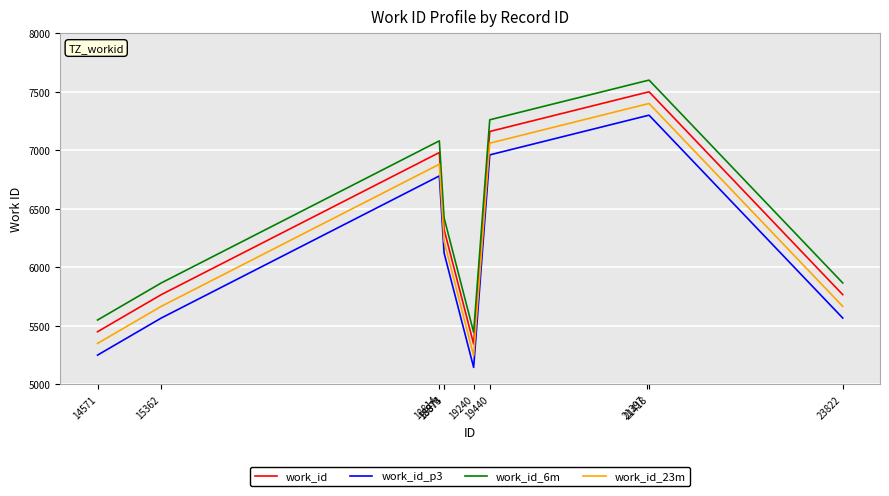

What is the maximum value shown in the chart?

7601